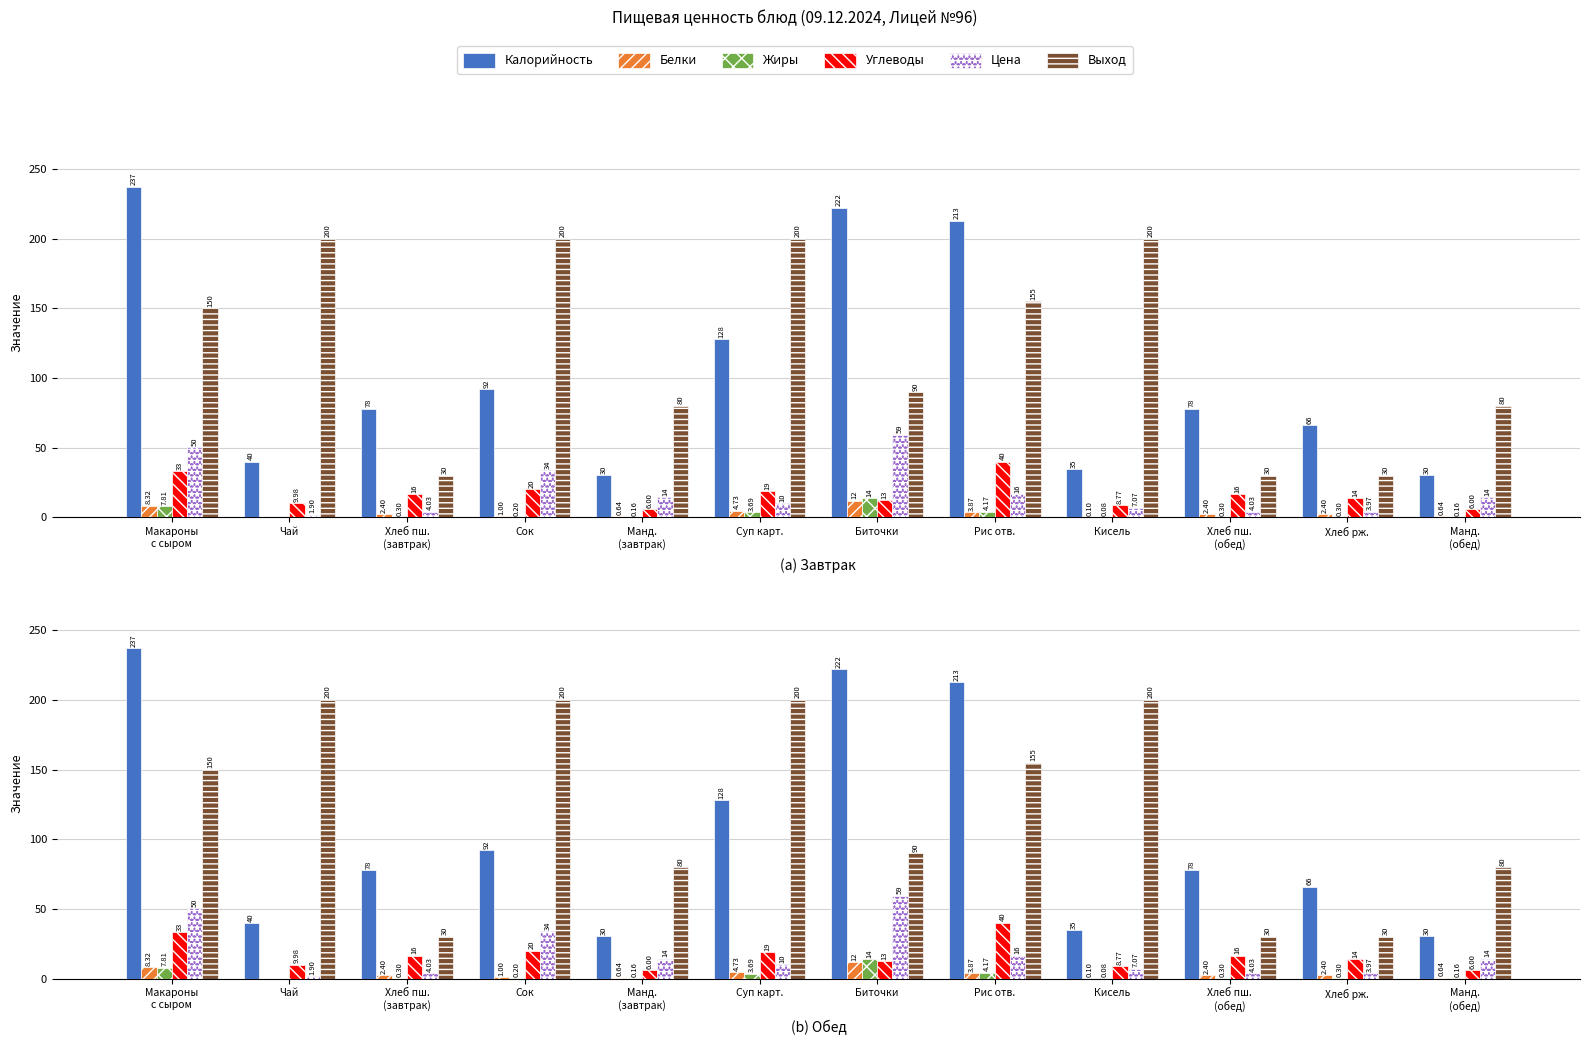

Reading left to right, list all the values displayed in this chart.

Калорийность: 237.1	39.9	78.0	92.0	30.4	128.0	222.2	212.9	34.8	78.0	66.0	30.4
Белки: 8.3	0.0	2.4	1.0	0.6	4.7	12.0	3.9	0.1	2.4	2.4	0.6
Жиры: 7.8	0.0	0.3	0.2	0.2	3.7	13.8	4.2	0.1	0.3	0.3	0.2
Углеводы: 33.2	10.0	16.5	20.2	6.0	18.9	12.5	40.0	8.8	16.5	13.8	6.0
Цена: 50.4	1.9	4.0	33.9	14.4	10.2	59.4	16.4	7.1	4.0	4.0	14.4
Выход: 150.0	200.0	30.0	200.0	80.0	200.0	90.0	155.0	200.0	30.0	30.0	80.0